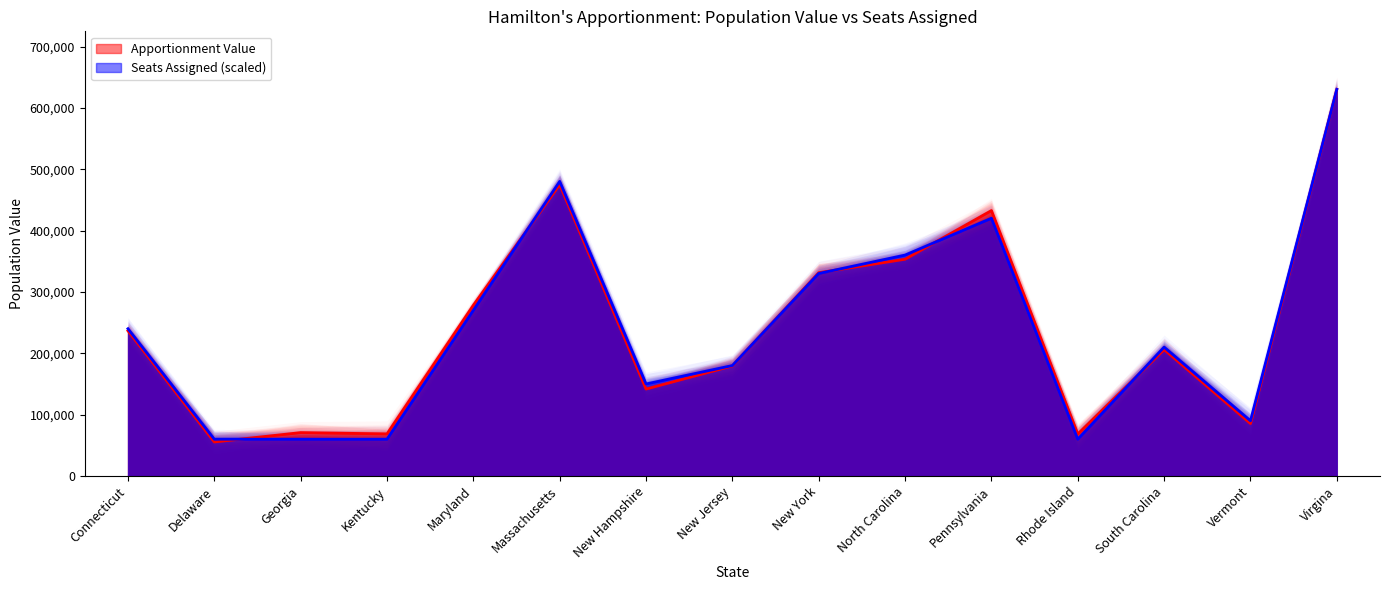

Between which two adjacent categories do Largest Remainder Seats and Apportionment Value first intersect?

Delaware and Georgia